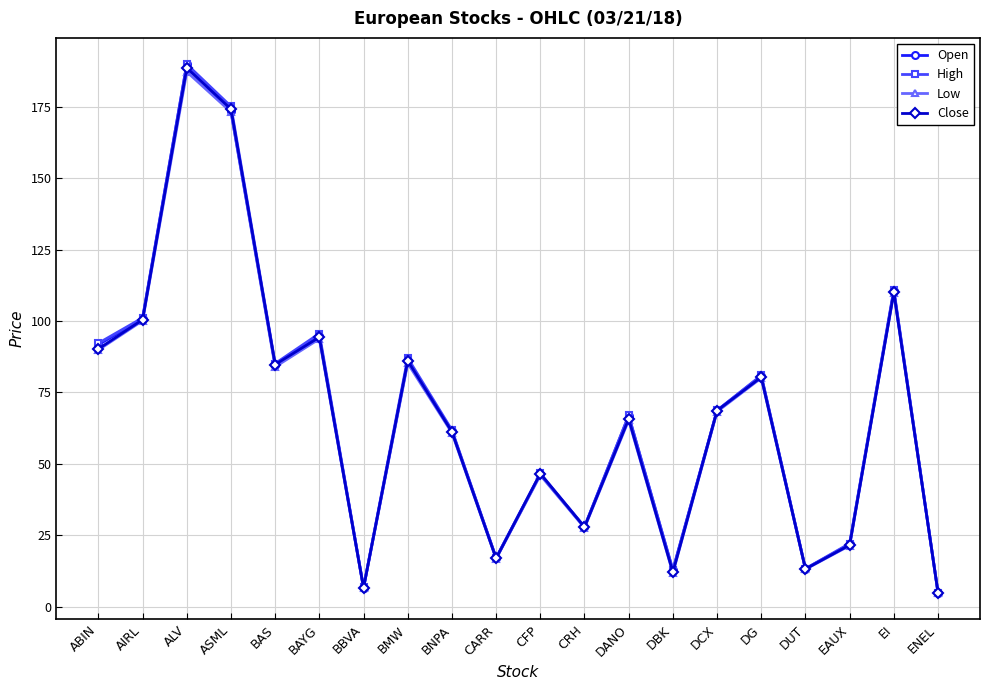

Where does the Close series first go above 68?

ABIN